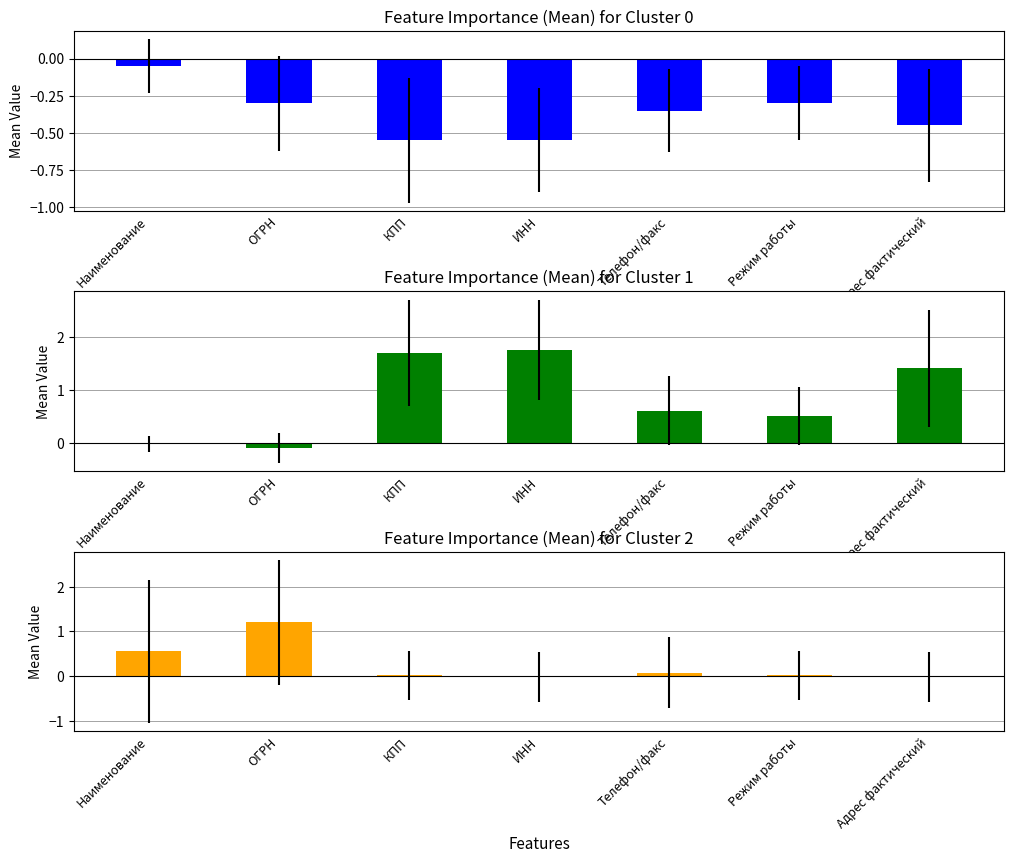

Rank the series by their average value, from lowest to highest.

Отопление, Газоснабжение, Электроснабжение